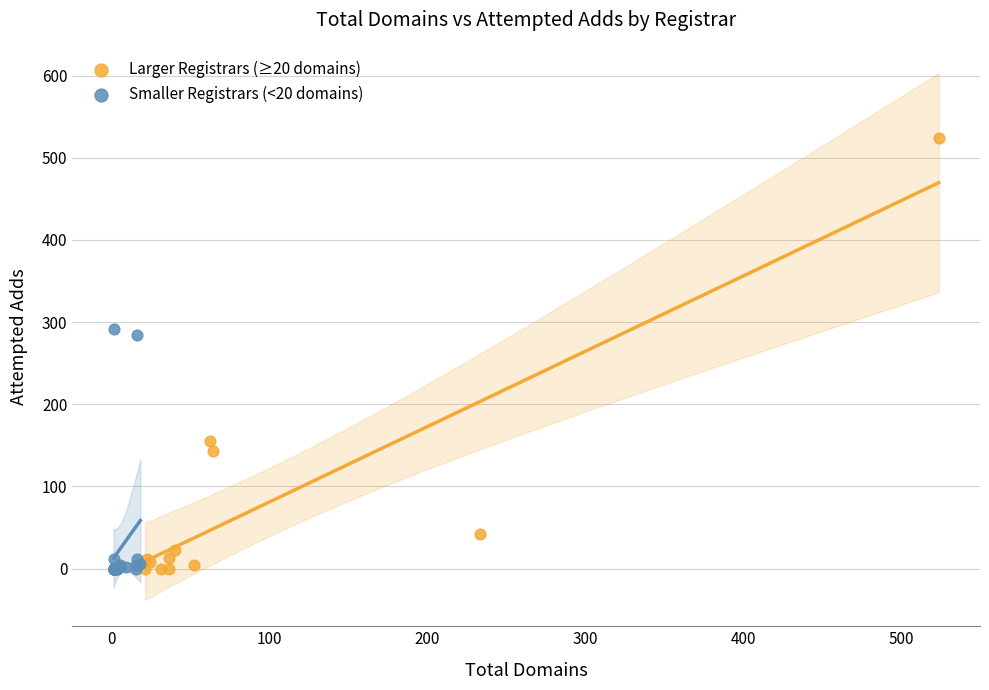

What are all the series names shown in the legend?

Larger Registrars (≥20 domains), Smaller Registrars (<20 domains)